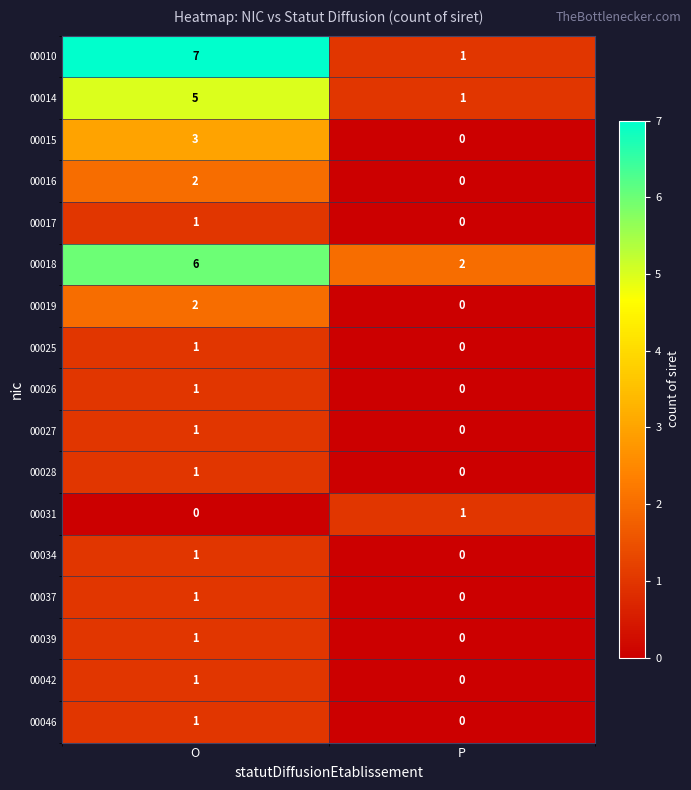

The 00010 series shows 7 at O. True or false?

True